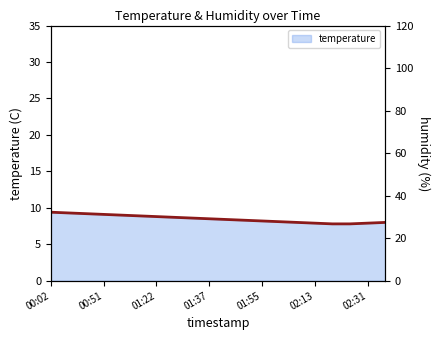

True or false: temperature has more than 0 interior local peaks.

False